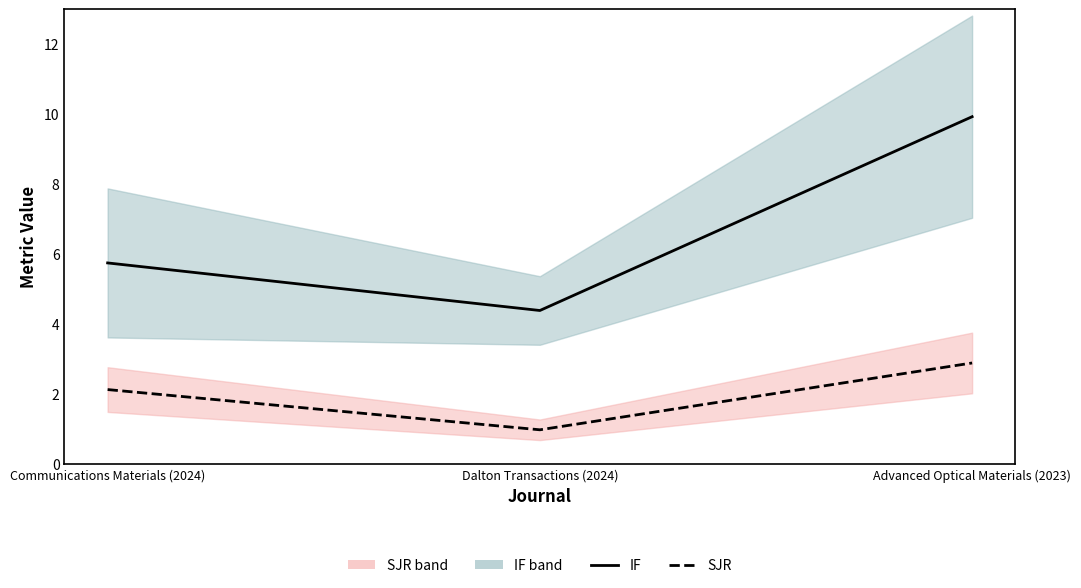

Which category has the highest value across all series?

Advanced Optical Materials (2023)